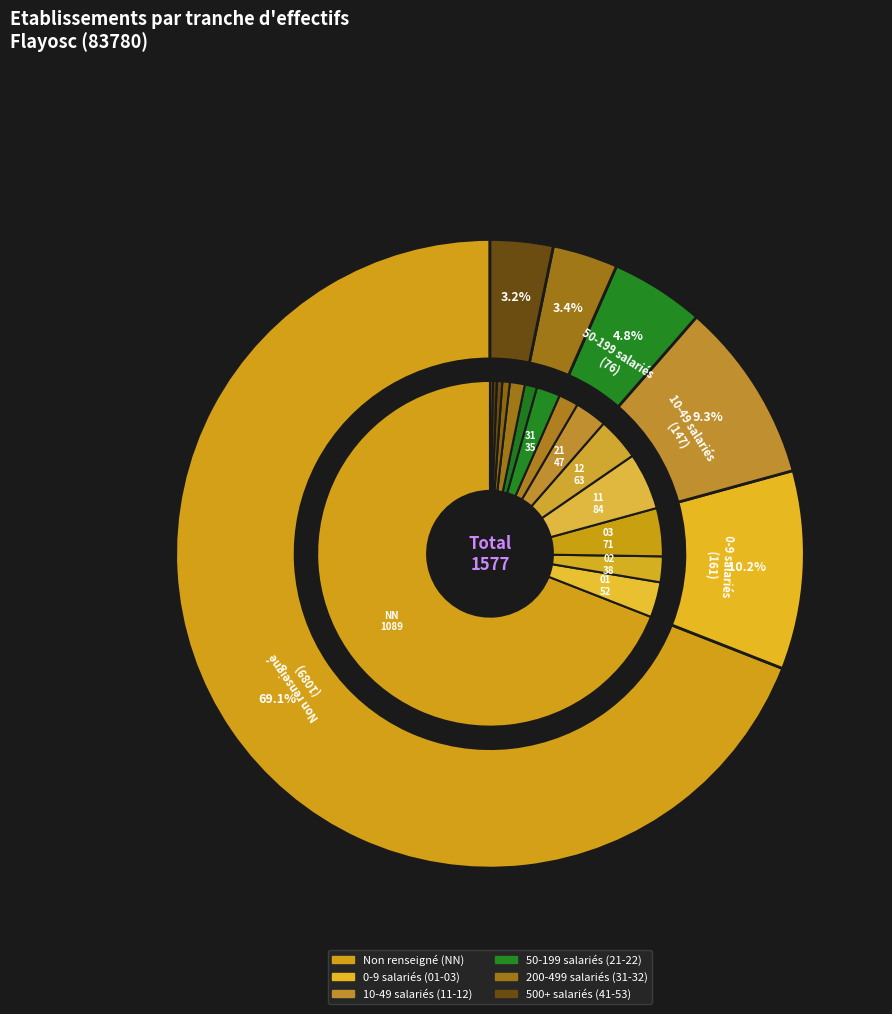

Between 03 and 41, which is larger?

03